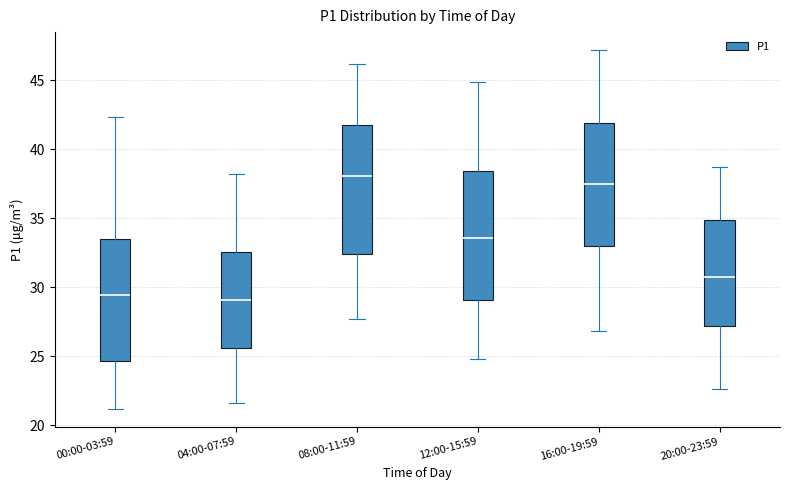

Reading left to right, transcribe this box plot: for each box, give where its median line is, the range the box spans, and where its two whiskers end, as read against the y-axis. The values are not printed on the chart, so give them approximately, as read against the axis.

00:00-03:59: median 29.5, box 24.5 to 33.5, whiskers 21.0 to 42.5
04:00-07:59: median 29.0, box 25.5 to 32.5, whiskers 21.5 to 38.0
08:00-11:59: median 38.0, box 32.5 to 41.5, whiskers 27.5 to 46.0
12:00-15:59: median 33.5, box 29.0 to 38.5, whiskers 25.0 to 45.0
16:00-19:59: median 37.5, box 33.0 to 42.0, whiskers 27.0 to 47.0
20:00-23:59: median 30.5, box 27.0 to 35.0, whiskers 22.5 to 38.5